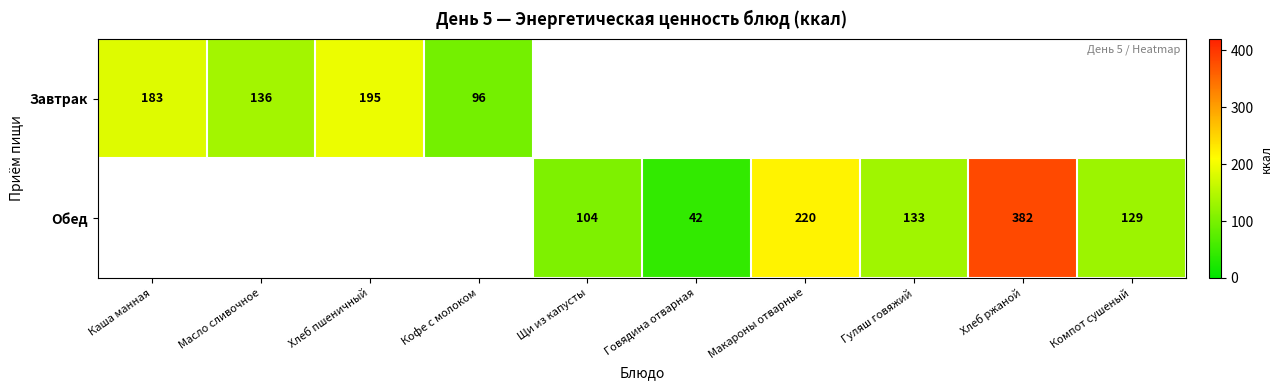

The value of Обед at Гуляш говяжий is 133. True or false?

True